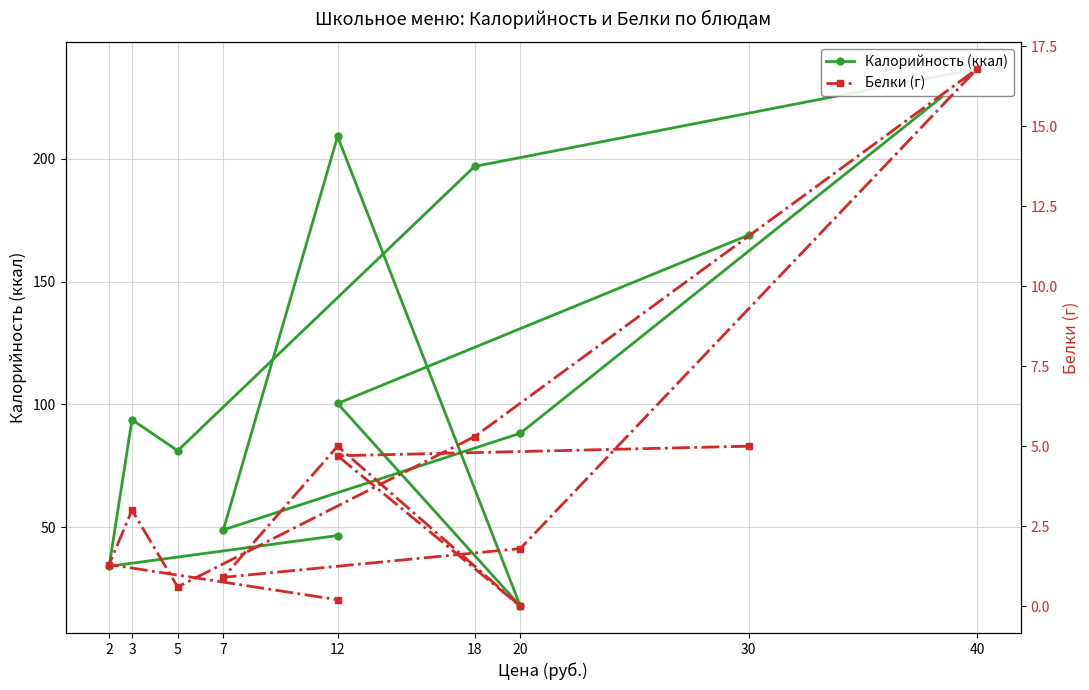

List the series in order of their peak value, highest first.

Калорийность (ккал), Белки (г)